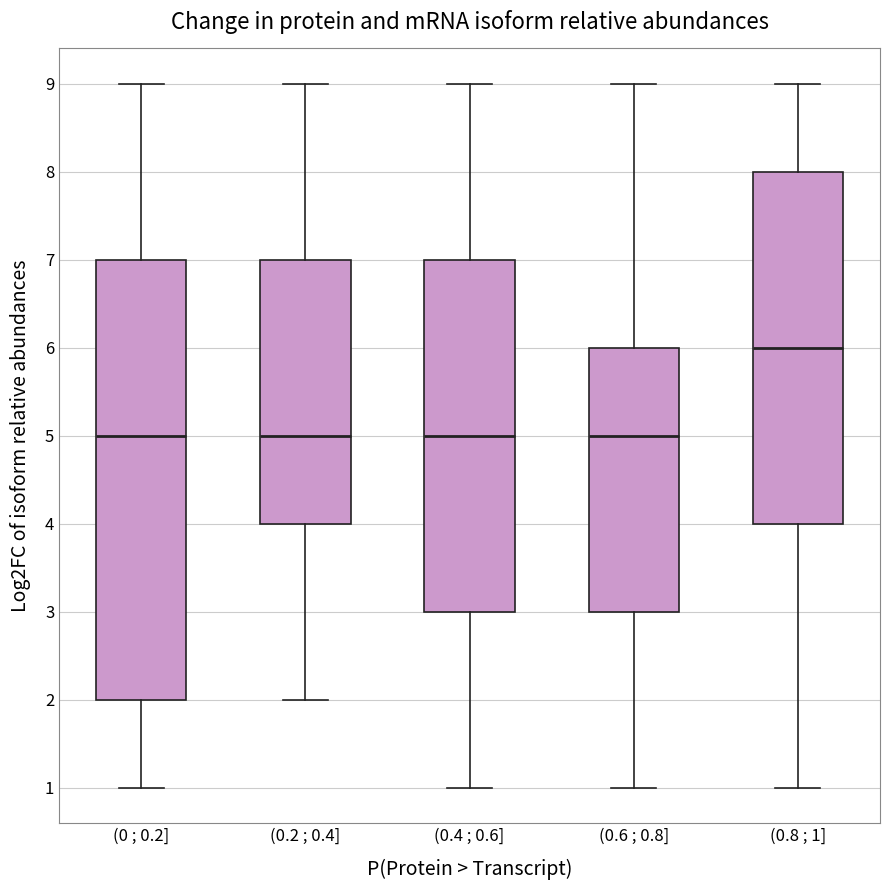

Comparing the boxes themselves (not the whiskers), which one is the tallest?

(0 ; 0.2]